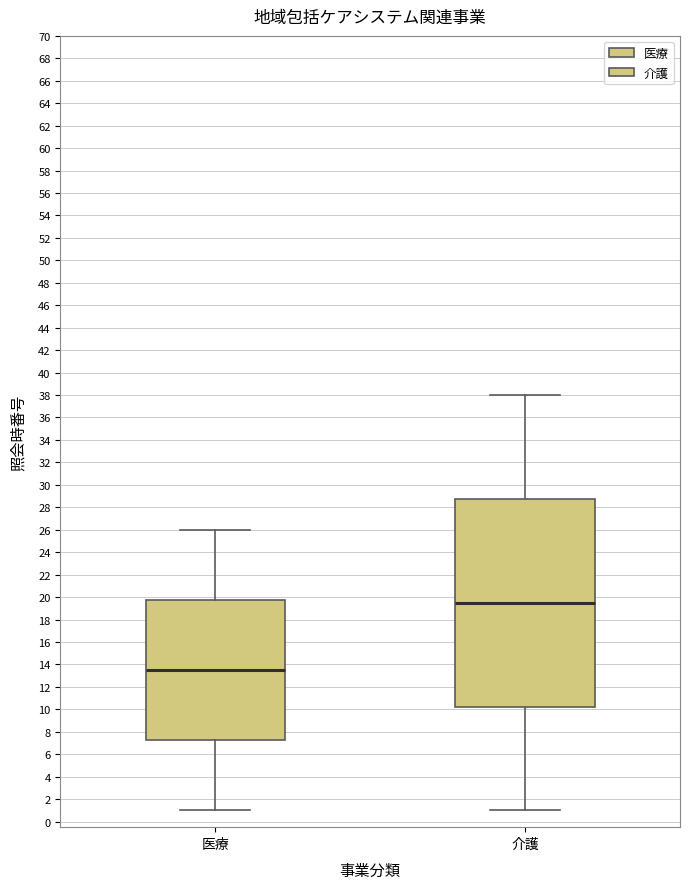

Reading left to right, transcribe this box plot: for each box, give where its median line is, the range the box spans, and where its two whiskers end, as read against the y-axis. The values are not printed on the chart, so give them approximately, as read against the axis.

医療: median 13.6, box 7.2 to 19.8, whiskers 1.0 to 26.0
介護: median 19.6, box 10.2 to 28.8, whiskers 1.0 to 38.0